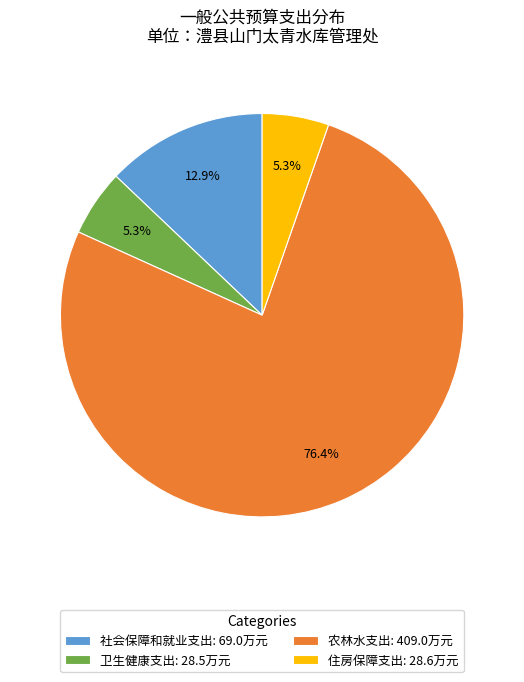

Between 卫生健康支出: 28.5万元 and 农林水支出: 409.0万元, which is larger?

农林水支出: 409.0万元